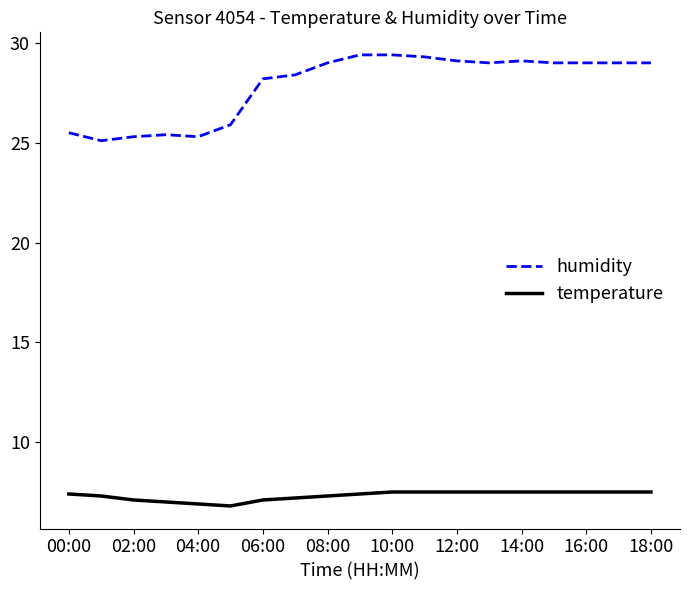

What is the average value of the humidity series?

27.9